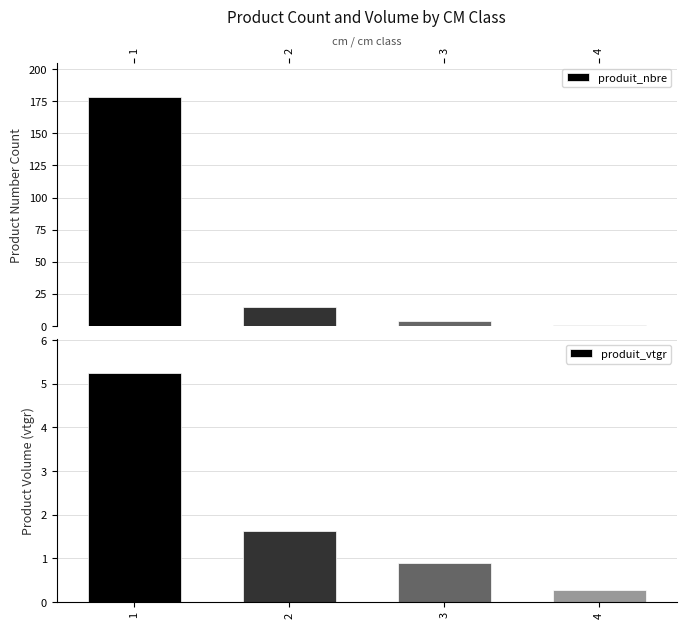

Between 3 and 1, which is larger?

1